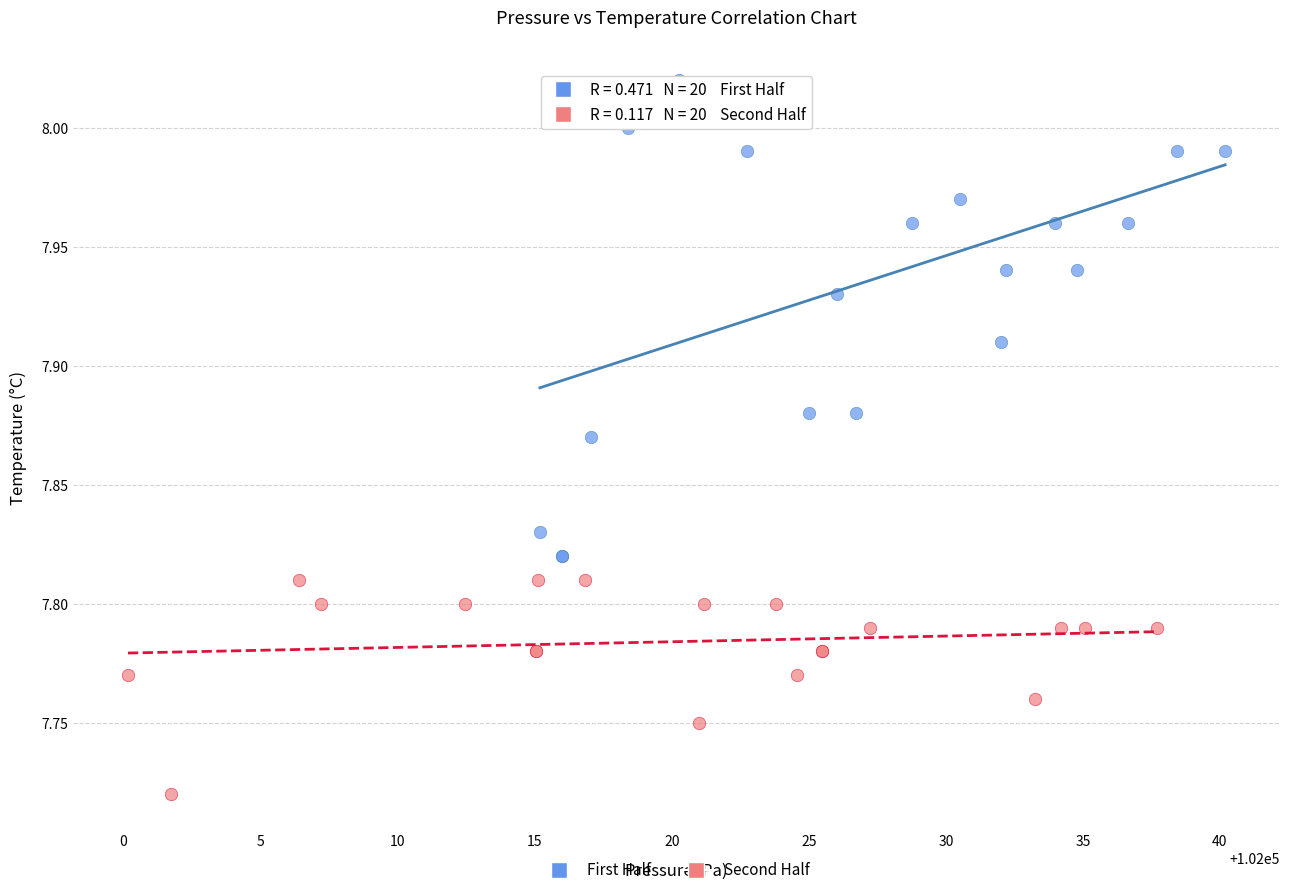

Which series reaches the minimum Y coordinate?

Second Half